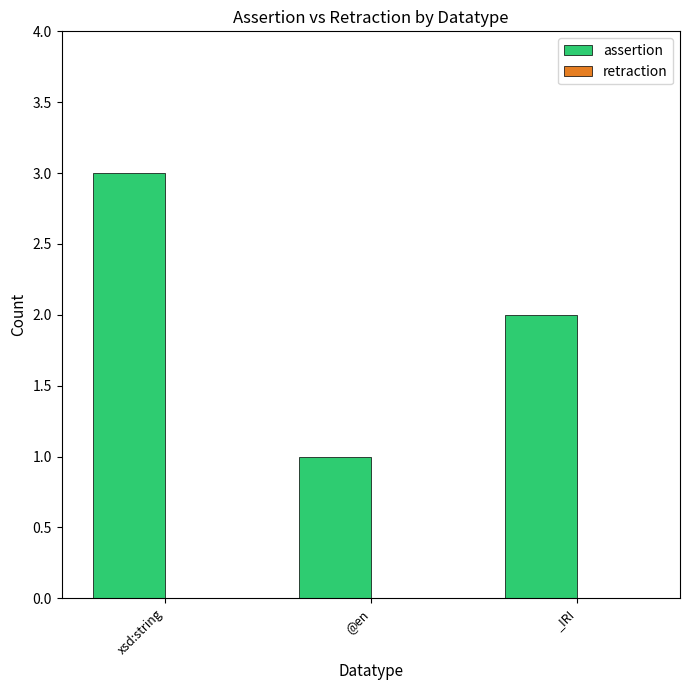

Rank the categories by value from lowest to highest.

@en, _IRI, xsd:string